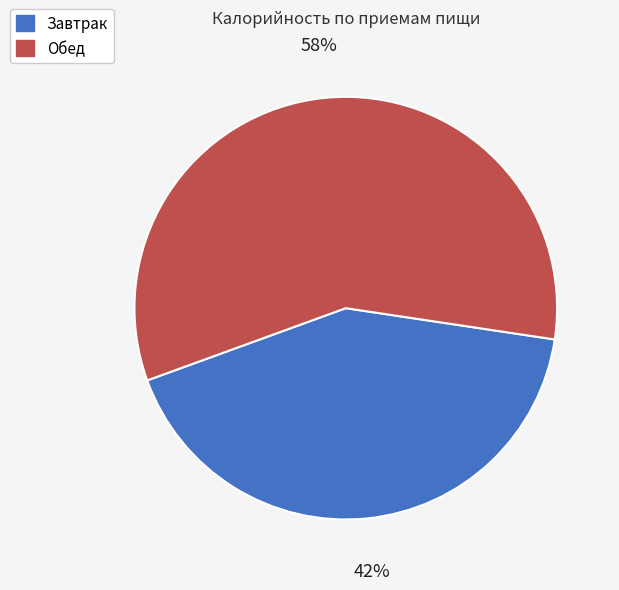

Which slice is the smallest?

Завтрак